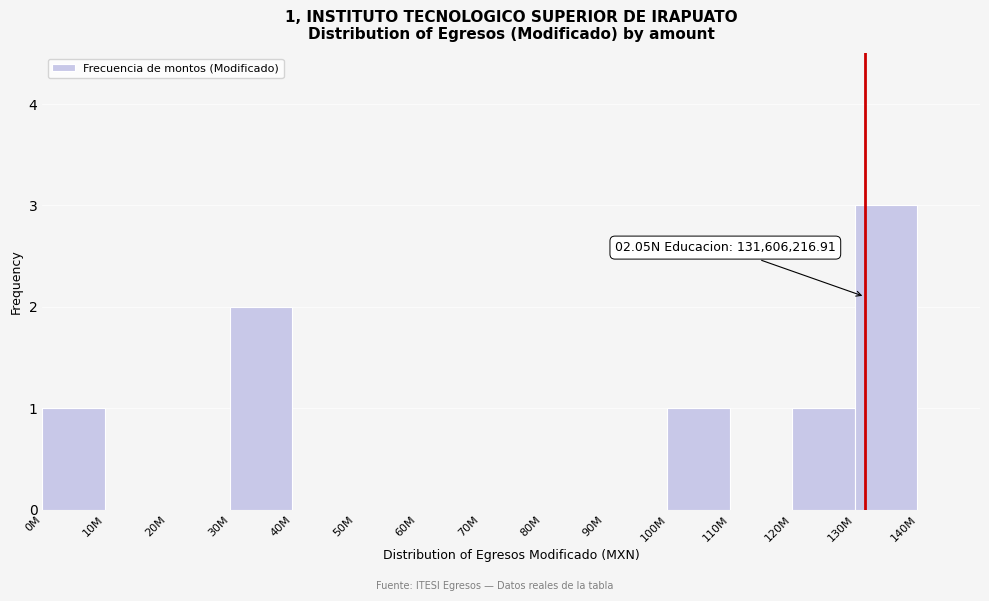

Reading left to right, what are all the values shown in this chart?

0M=1	10M=0	20M=0	30M=2	40M=0	50M=0	60M=0	70M=0	80M=0	90M=0	100M=1	110M=0	120M=1	130M=3	140M=0